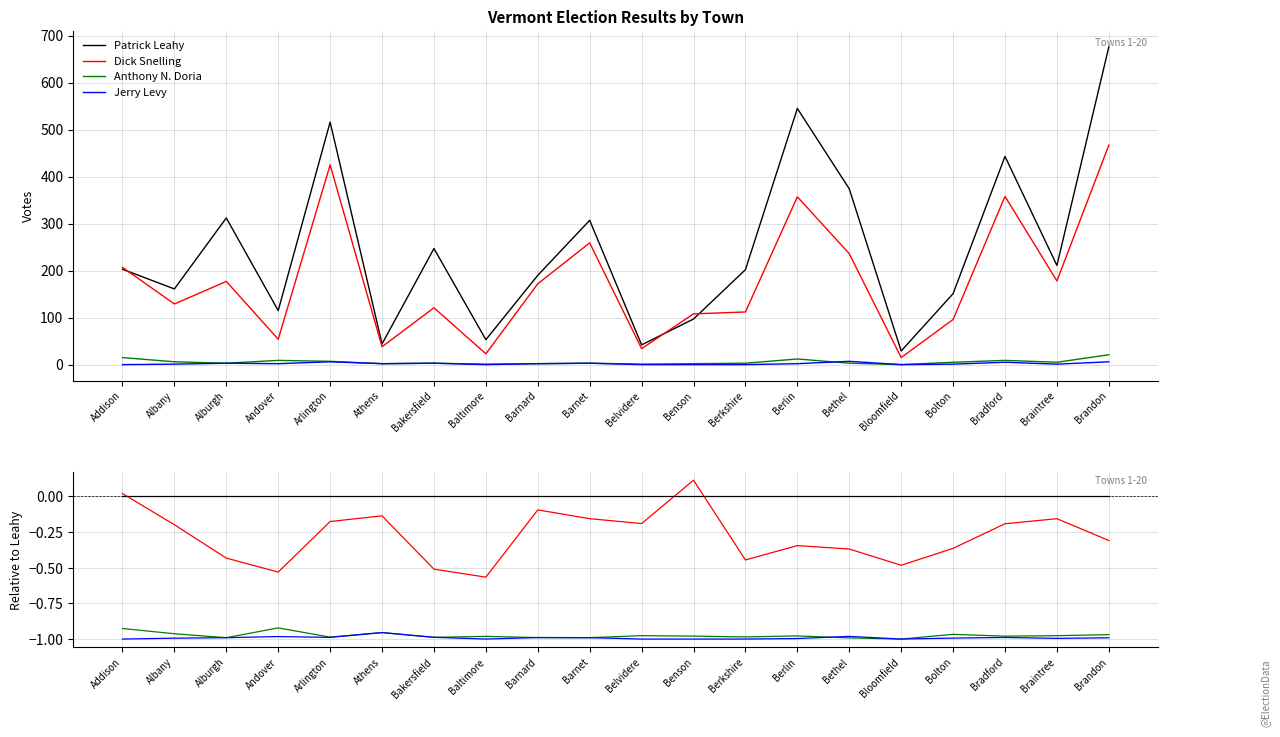

Between Bakersfield and Albany, which is larger?

Bakersfield